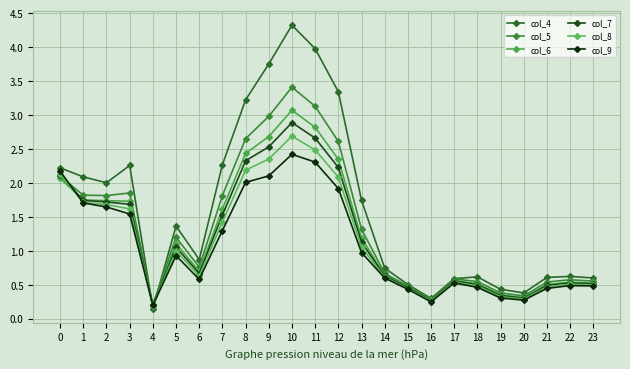

Where is the first local minimum for col_9?

4